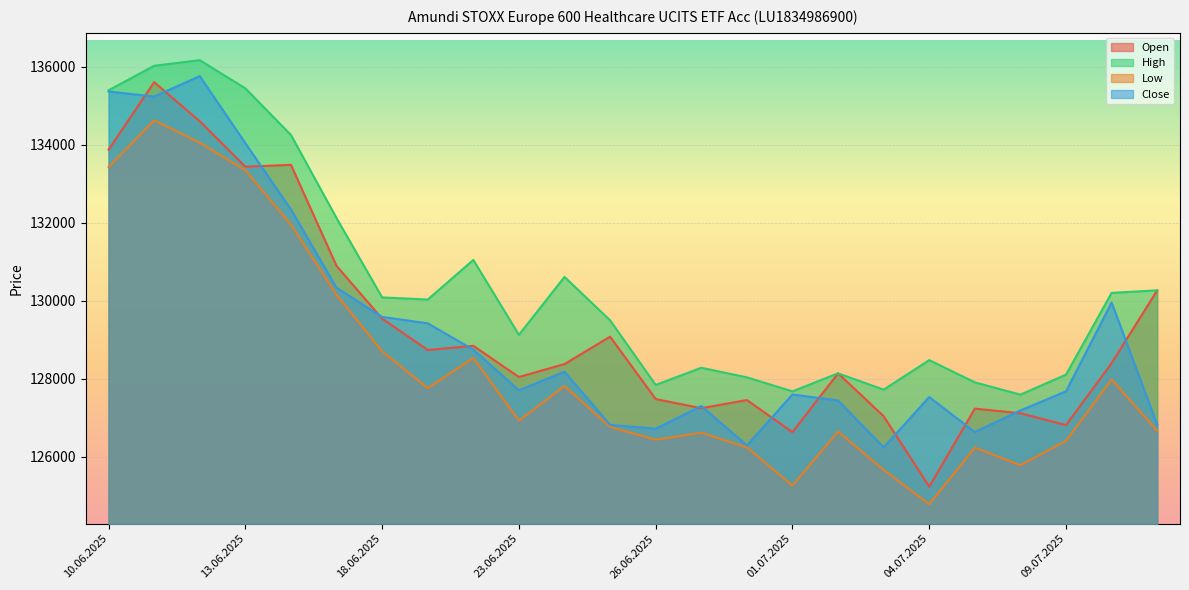

How many lines are shown in the chart?

4